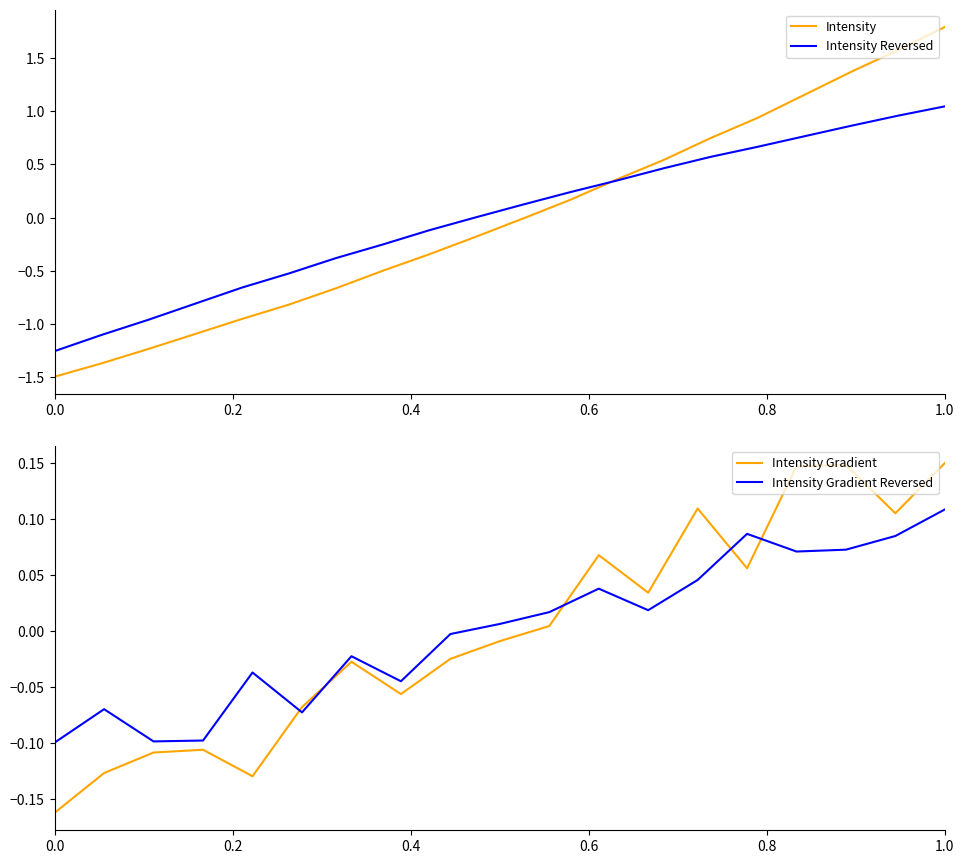

What is the difference between the maximum and second lowest values?

3.2